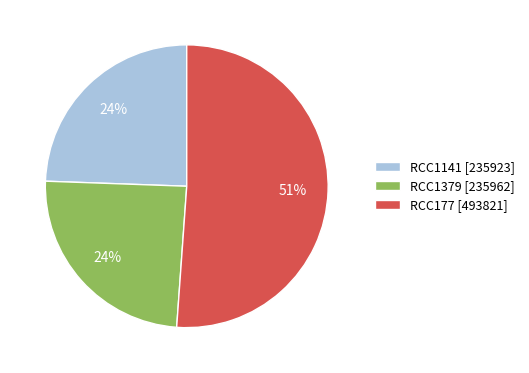

How many slices are in this pie chart?

3